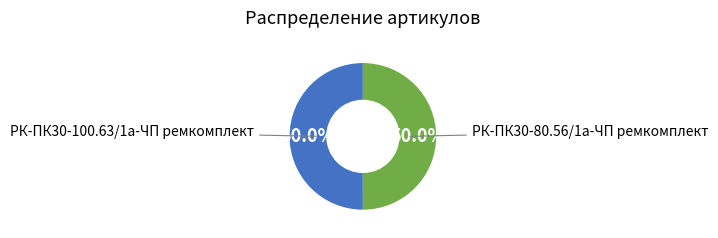

Approximately how many times larger is the value at РК-ПК30-80.56/1а-ЧП ремкомплект compared to РК-ПК30-100.63/1а-ЧП ремкомплект?

1.0